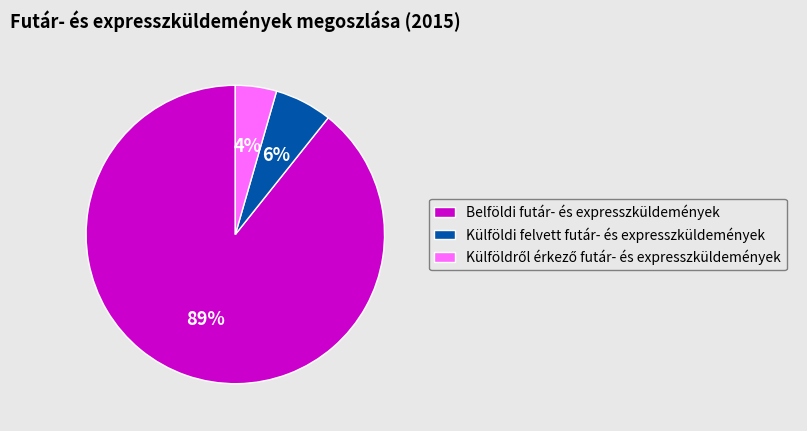

To the nearest percent, what percentage of the pie is Külföldi felvett futár- és expresszküldemények?

6%